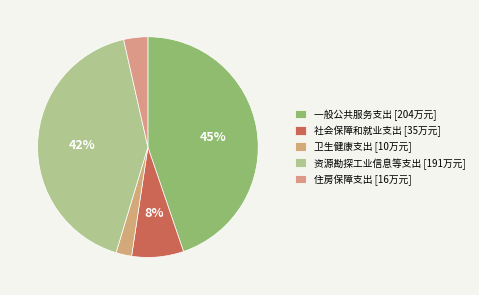

How many segments does this pie chart have?

5